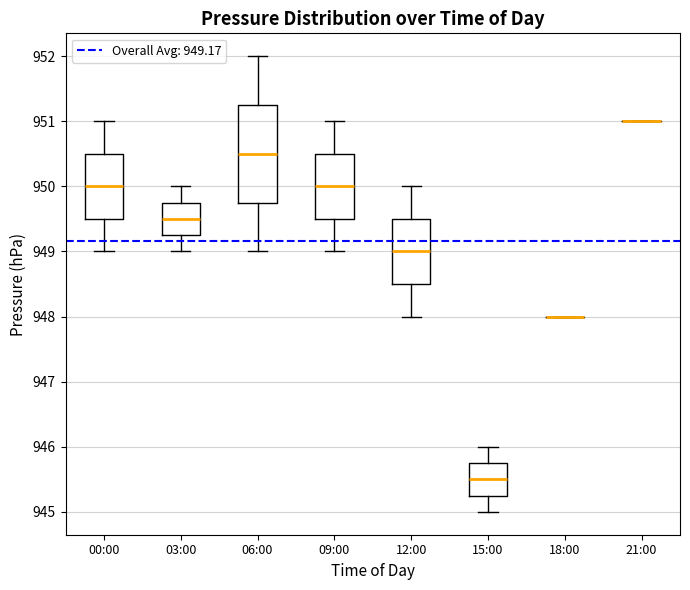

Reading left to right, transcribe this box plot: for each box, give where its median line is, the range the box spans, and where its two whiskers end, as read against the y-axis. The values are not printed on the chart, so give them approximately, as read against the axis.

00:00: median 950.0, box 949.5 to 950.5, whiskers 949.0 to 951.0
03:00: median 949.5, box 949.3 to 949.8, whiskers 949.0 to 950.0
06:00: median 950.5, box 949.8 to 951.3, whiskers 949.0 to 952.0
09:00: median 950.0, box 949.5 to 950.5, whiskers 949.0 to 951.0
12:00: median 949.0, box 948.5 to 949.5, whiskers 948.0 to 950.0
15:00: median 945.5, box 945.3 to 945.8, whiskers 945.0 to 946.0
18:00: box collapsed to a line at 948.0, whiskers 948.0 to 948.0
21:00: box collapsed to a line at 951.0, whiskers 951.0 to 951.0